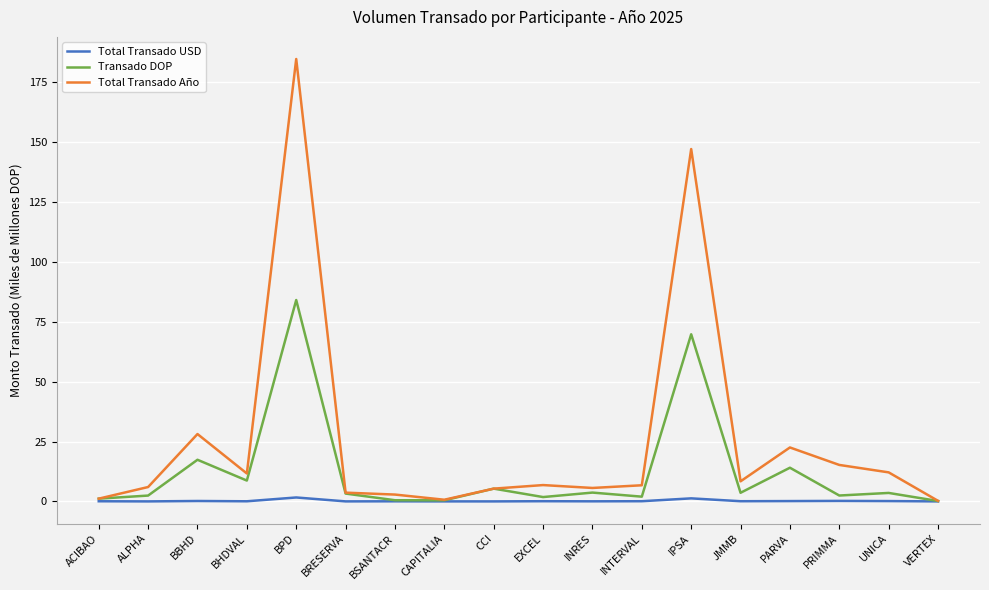

Which series has the largest total across all categories?

Total Transado Año